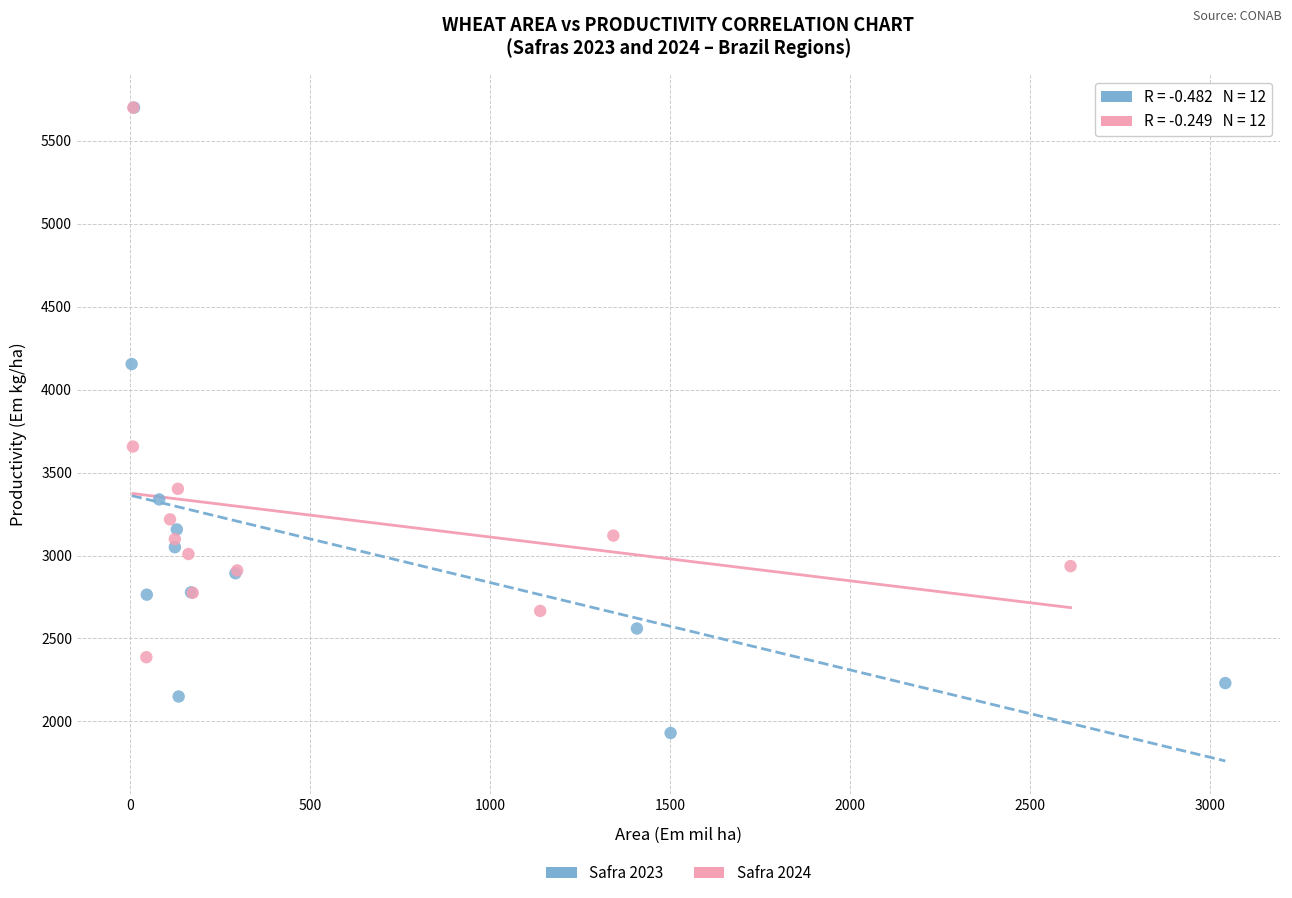

Which series contains the lowest Y value?

Safra 2023